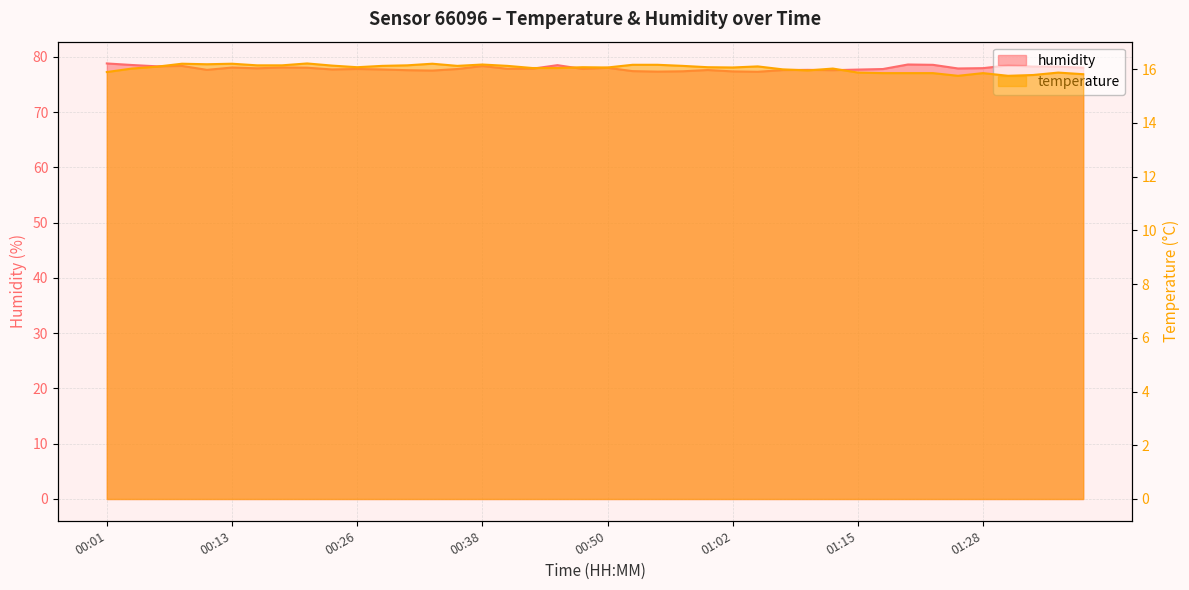

What is the total value across all series at 00:23?

93.8